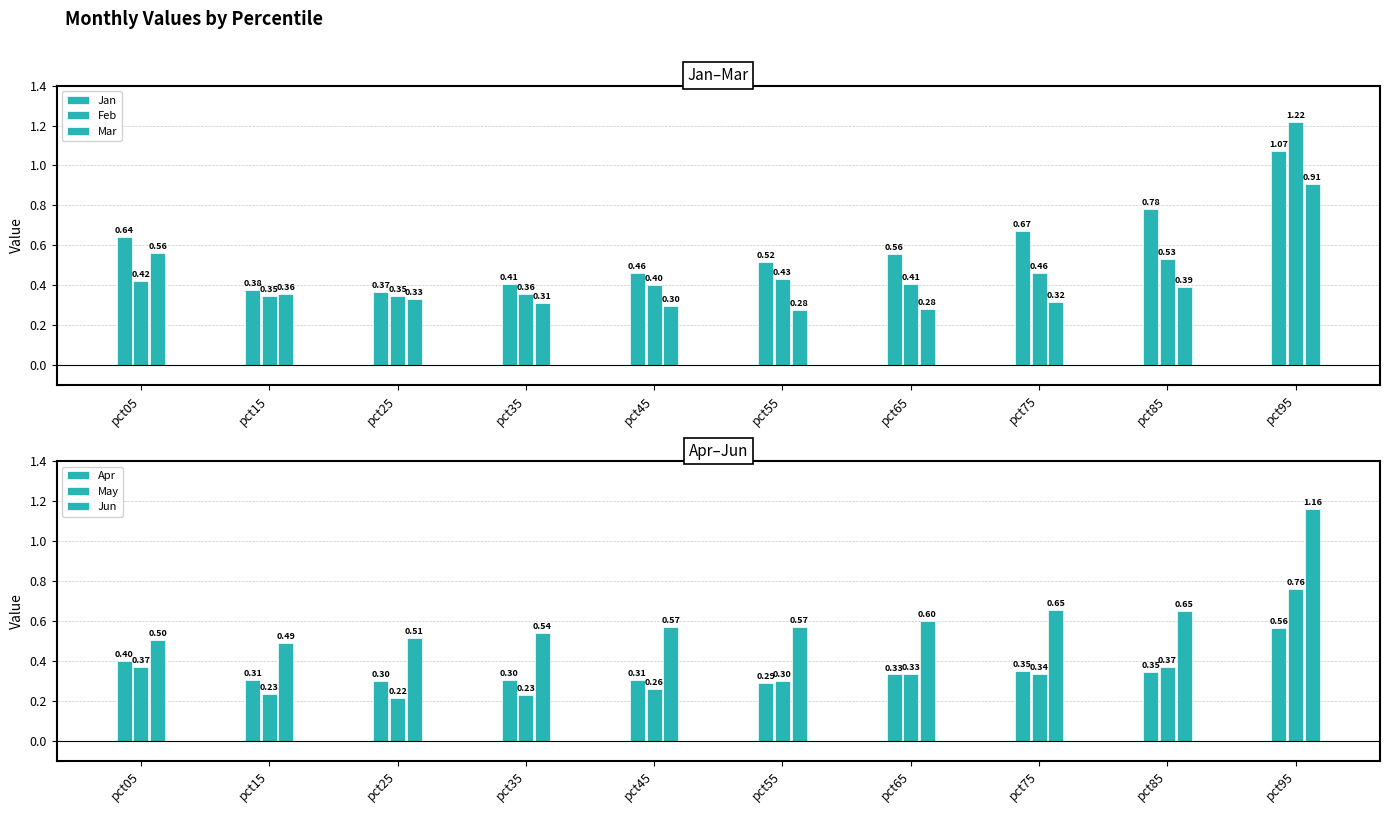

Which category has the highest value across all series?

pct95